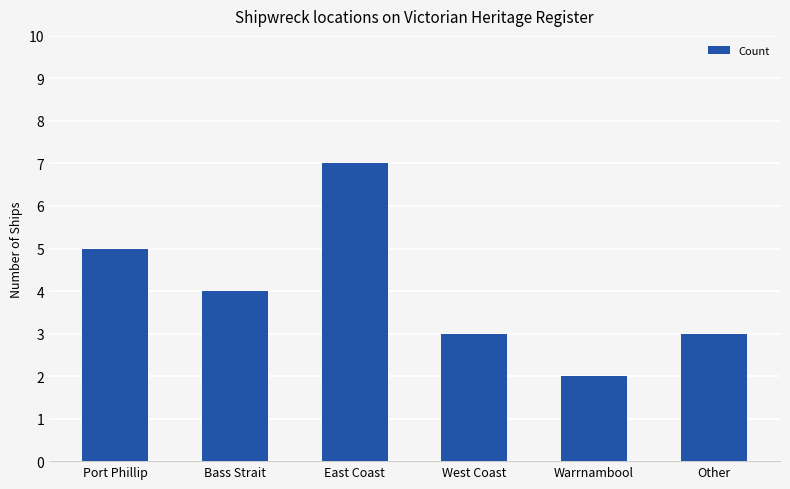

Approximately how many times larger is the value at Port Phillip compared to West Coast?

1.7